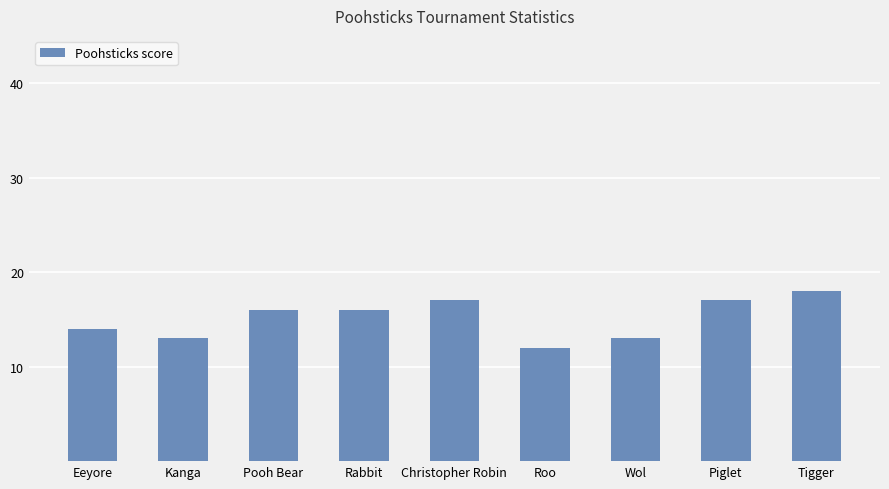

What is the label of the 4th bar from the left?

Rabbit